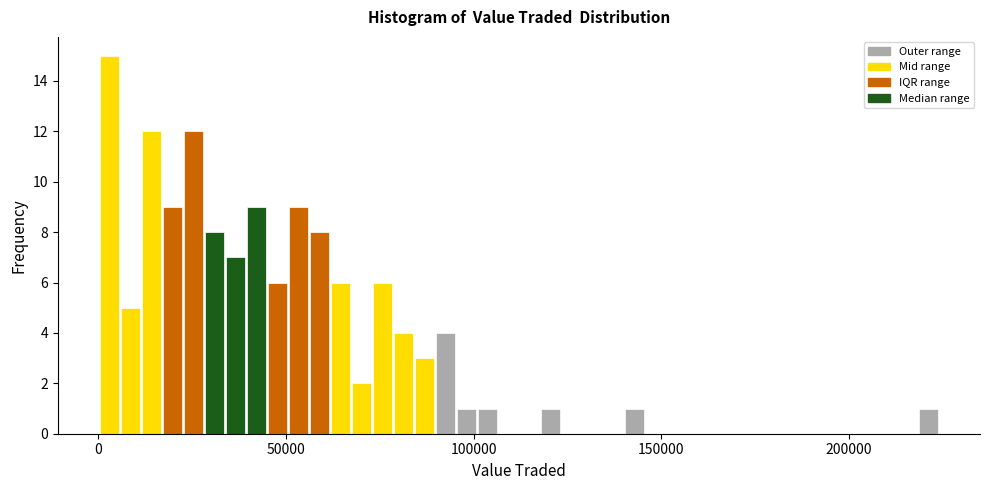

Around what value on the x-axis is the tallest bar? Give the approximate position of its centre, as read against the axis.

5000